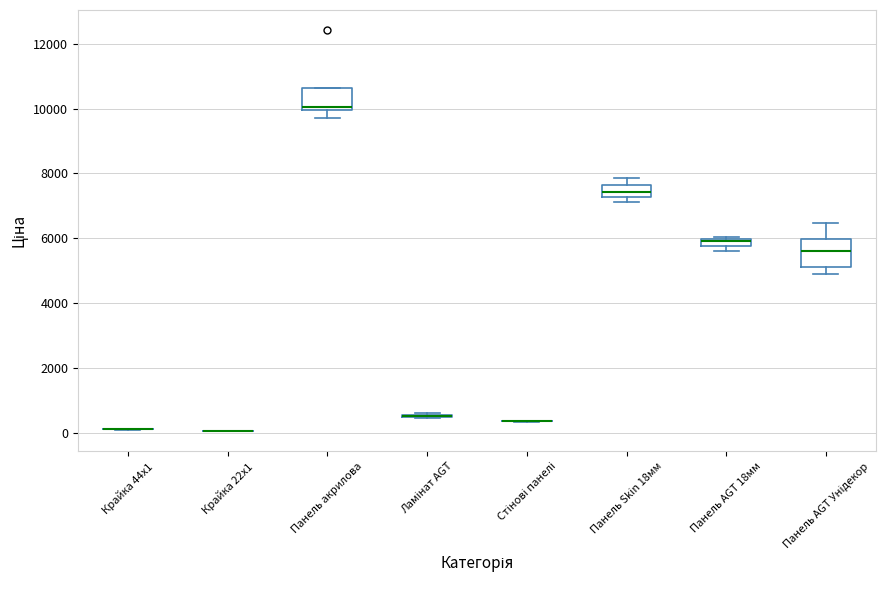

Where does the lower whisker of the box for Панель акрилова end on the y-axis? The values are not printed on the chart, so give them approximately, as read against the axis.

9800